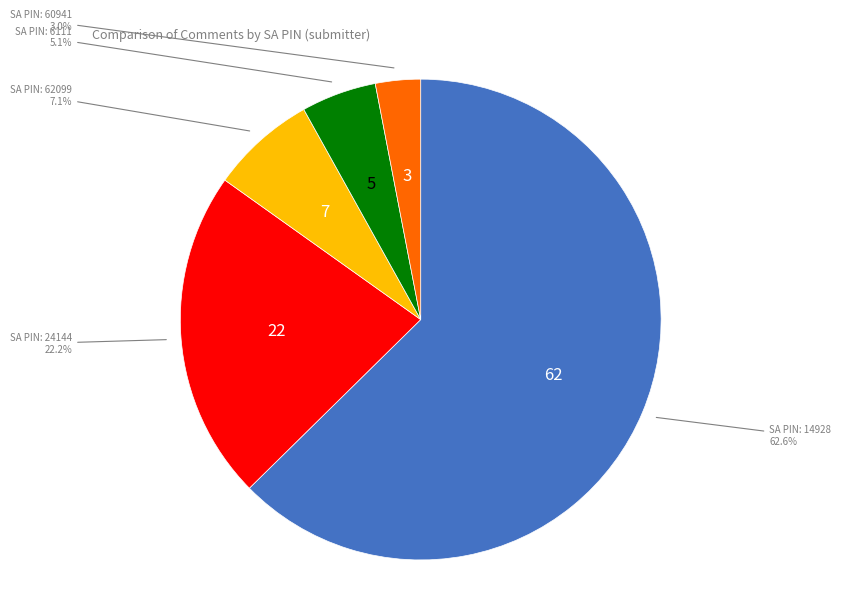

Count the number of slices in the pie.

5